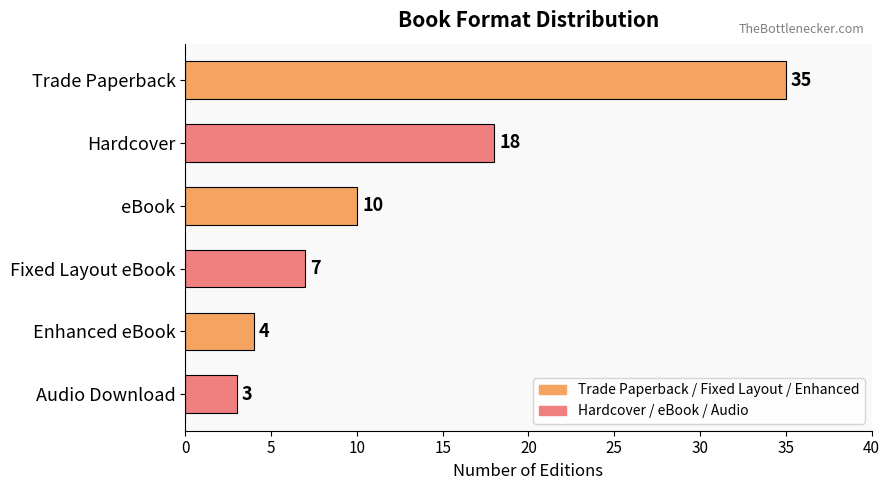

What is the change in value from Trade Paperback to Enhanced eBook?

-31